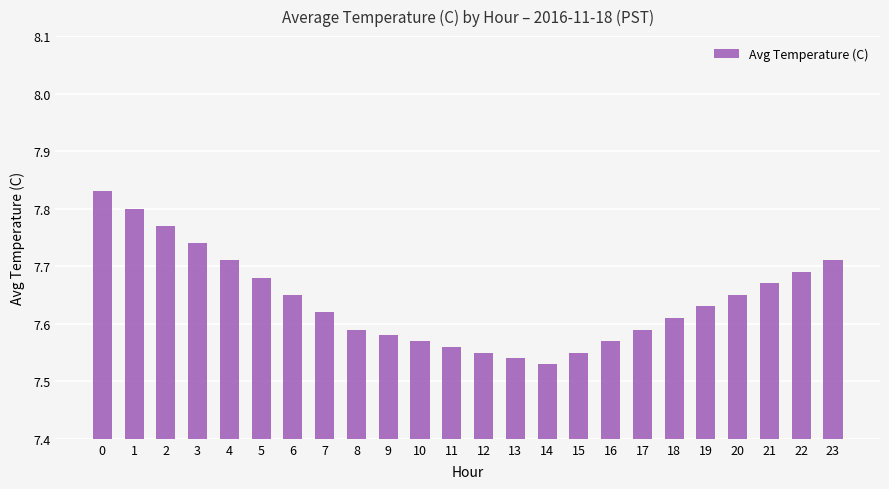

How many categories are shown in the chart?

24